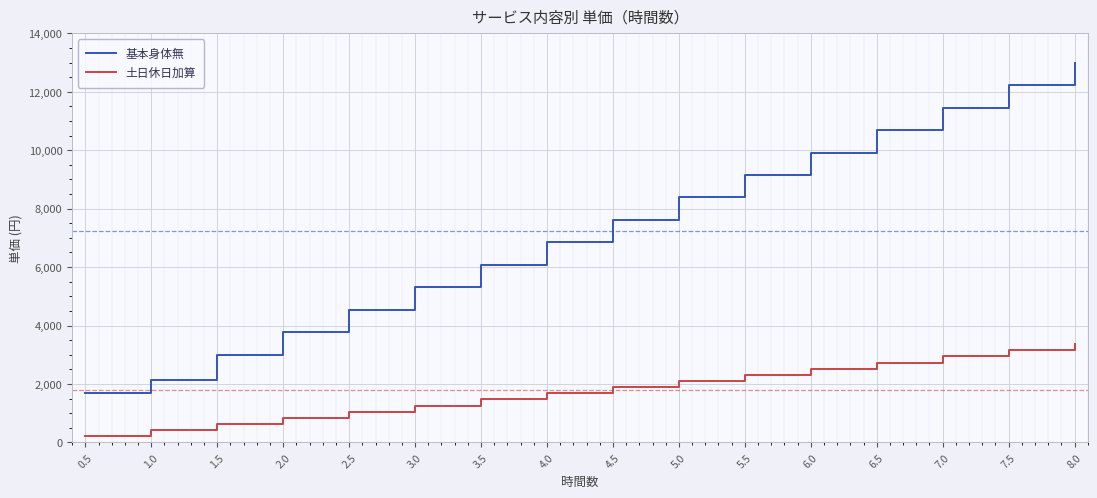

What is the approximate value of 基本身体無 at 2.5, to the nearest 50?

4550